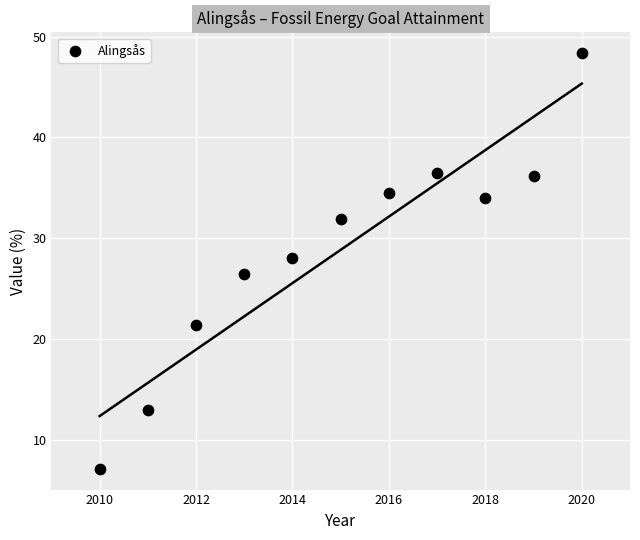

What Y value in the scatter plot is closest to 27?

26.5